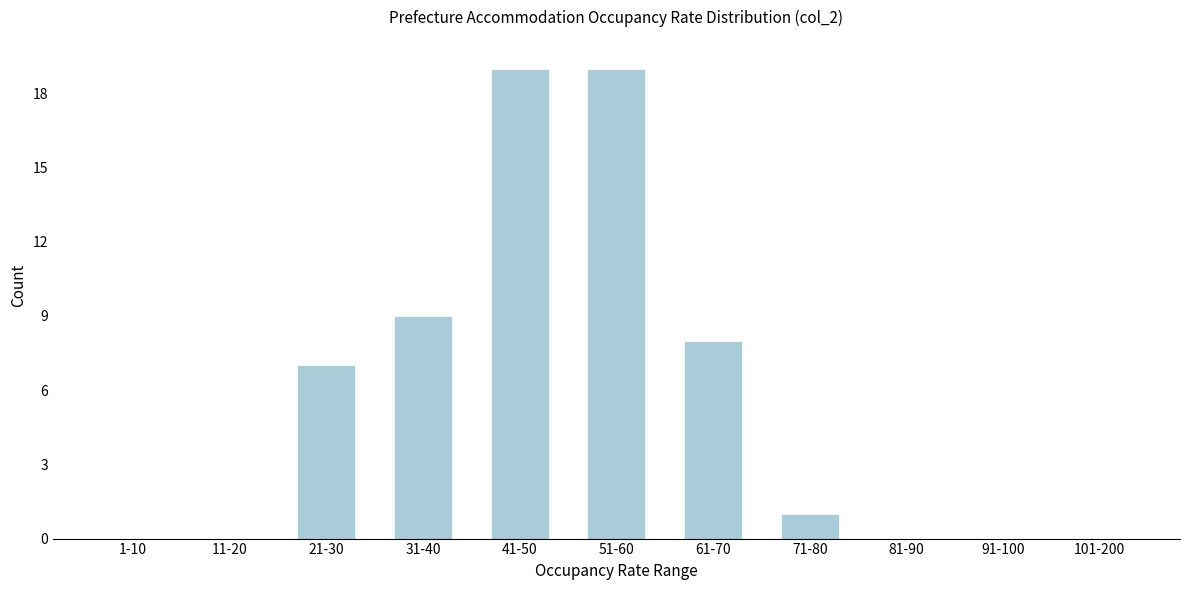

Reading left to right, extract all data points from this chart.

1-10=0	11-20=0	21-30=7	31-40=9	41-50=19	51-60=19	61-70=8	71-80=1	81-90=0	91-100=0	101-200=0